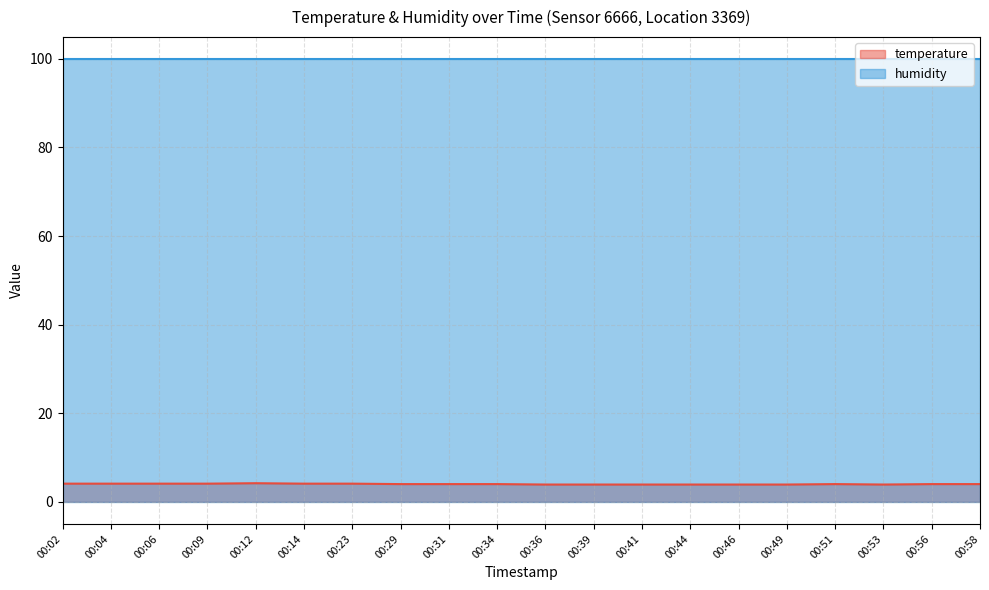

At which category does the chart reach its minimum across all series?

00:36